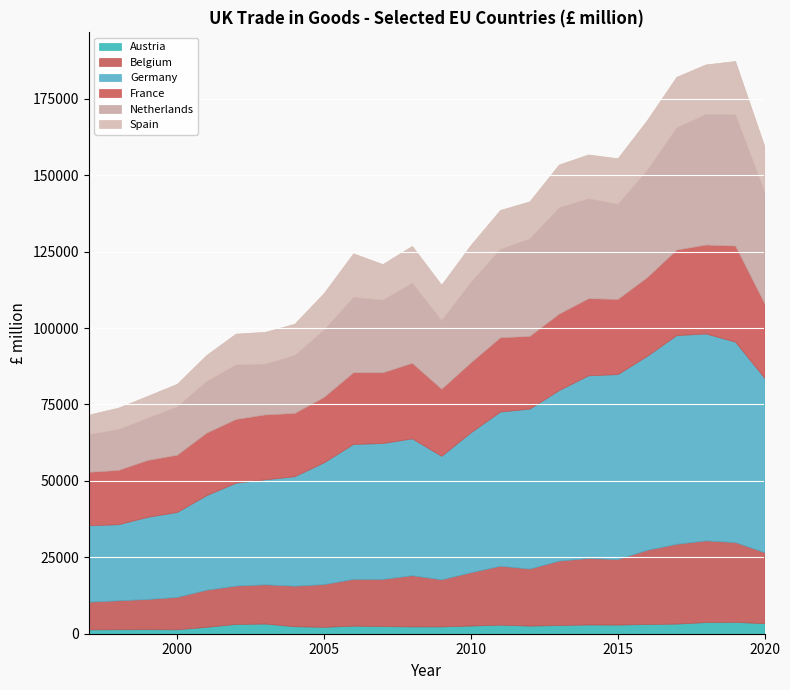

What are all the series names shown in the legend?

Austria, Belgium, Germany, France, Netherlands, Spain